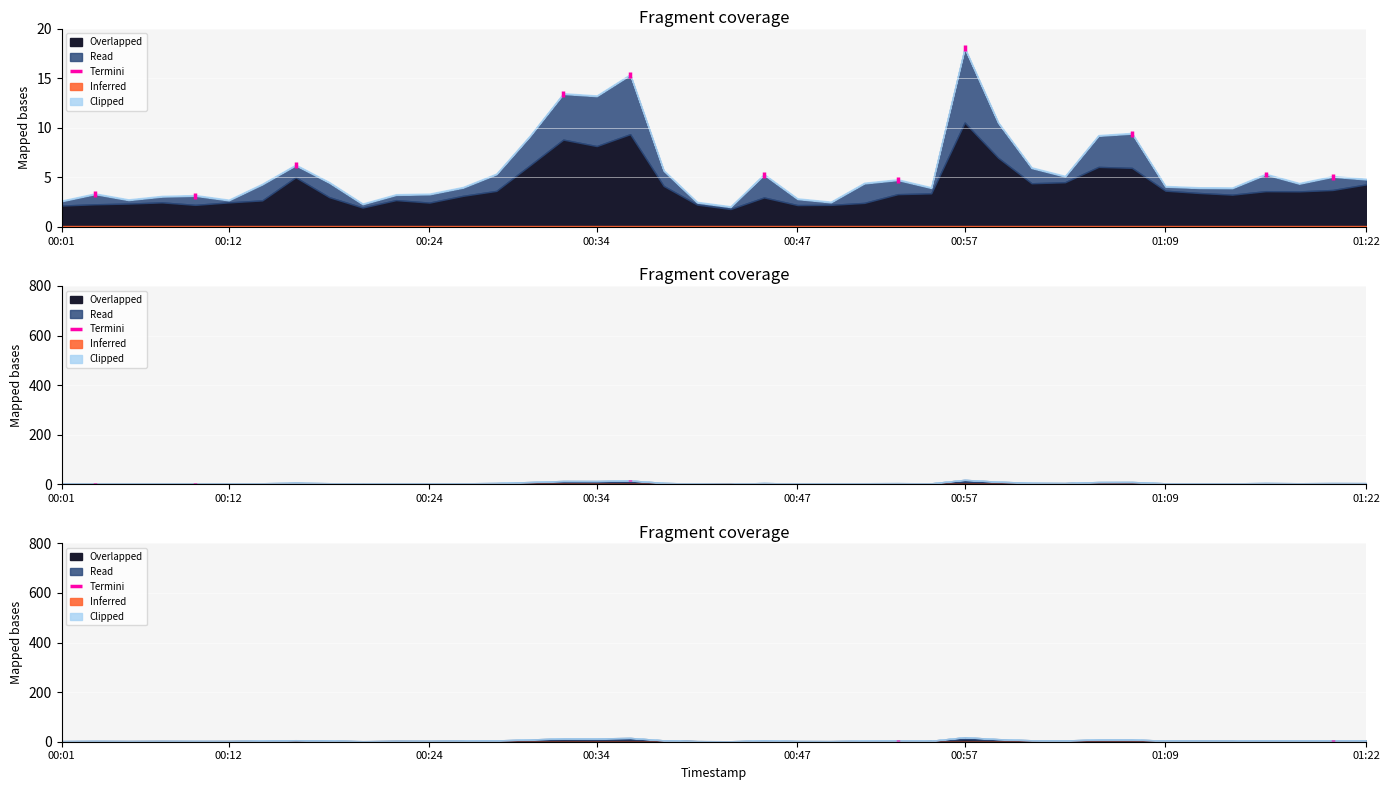

What is the change in value from 00:01 to 00:12?

+0.6